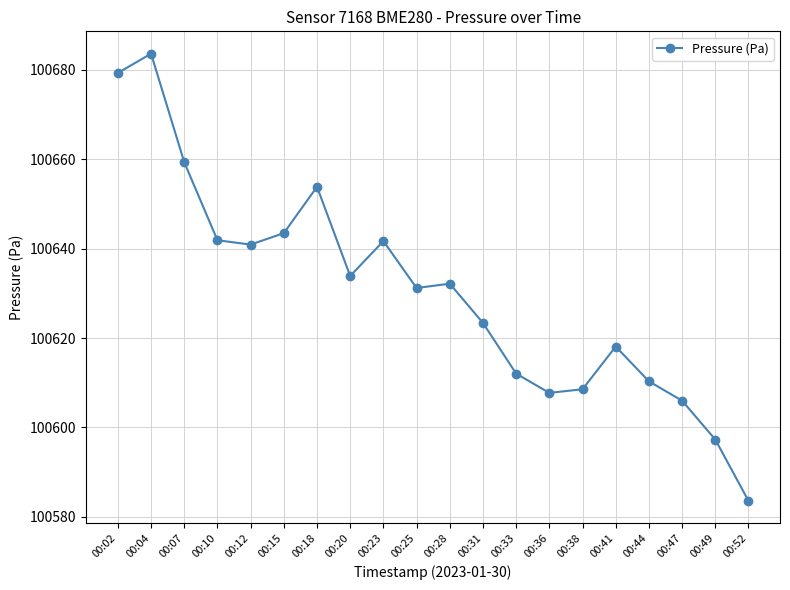

How many values are below 100632?

10